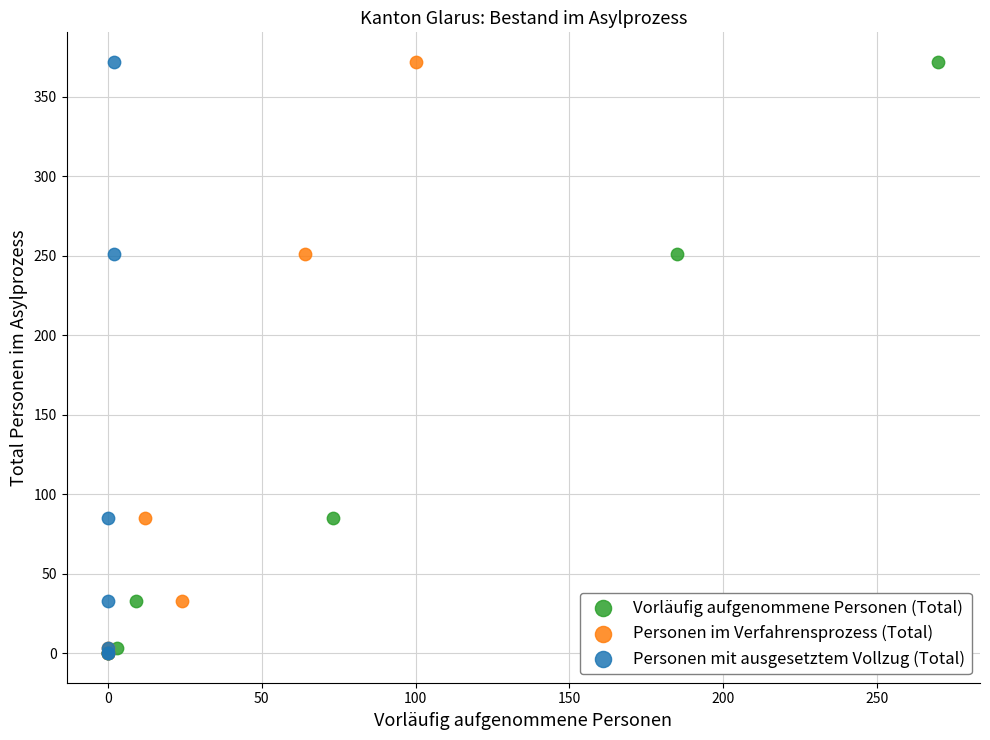

What are all the series names shown in the legend?

Vorläufig aufgenommene Personen (Total), Personen im Verfahrensprozess (Total), Personen mit ausgesetztem Vollzug (Total)